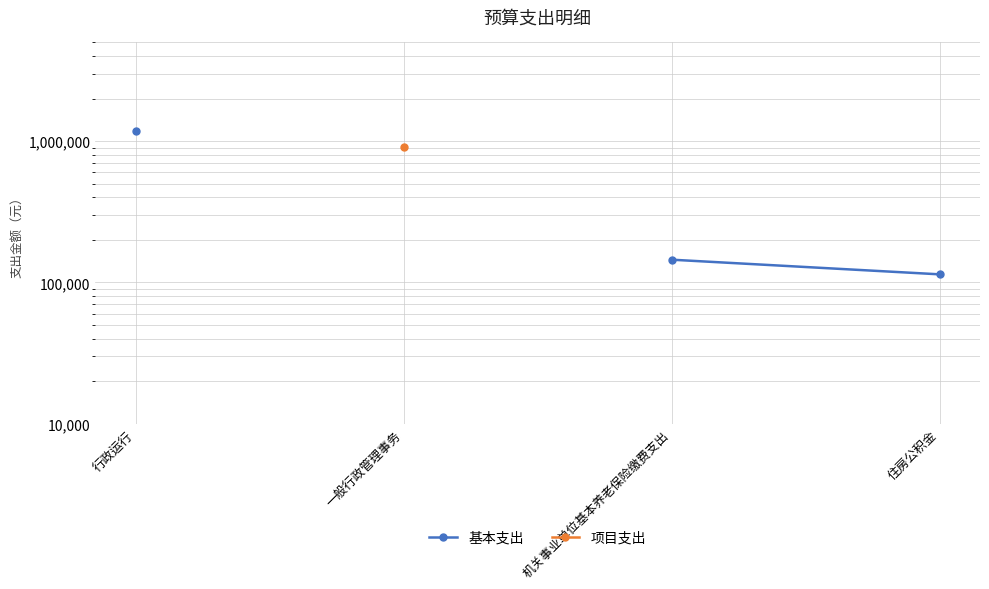

What are all the series names shown in the legend?

基本支出, 项目支出